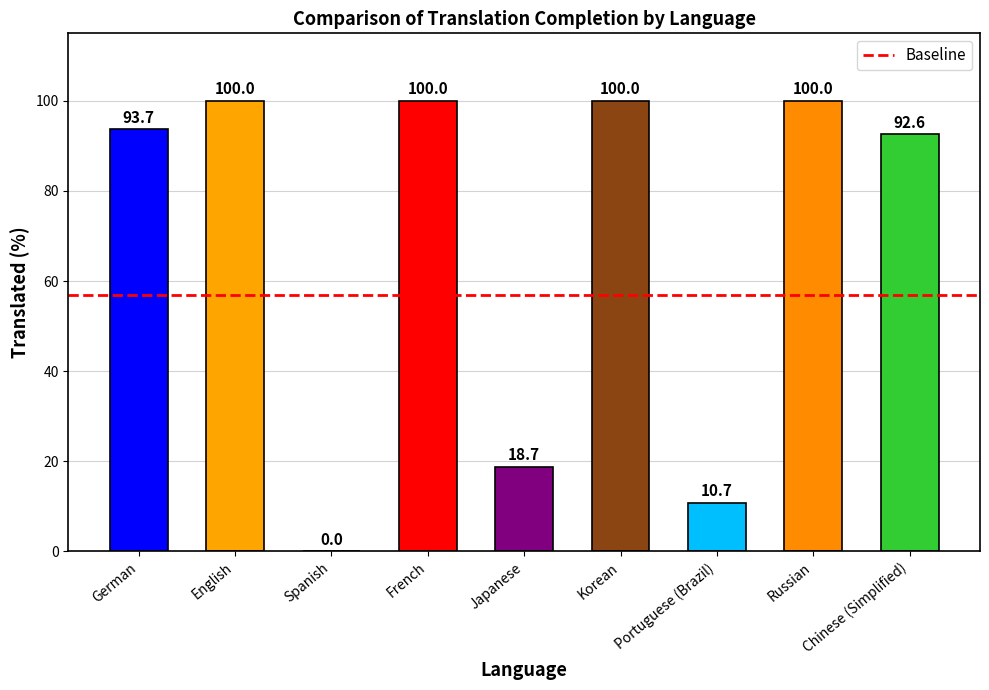

Reading left to right, transcribe all the data shown in this chart.

German=93.7	English=100.0	Spanish=0.0	French=100.0	Japanese=18.7	Korean=100.0	Portuguese (Brazil)=10.7	Russian=100.0	Chinese (Simplified)=92.6